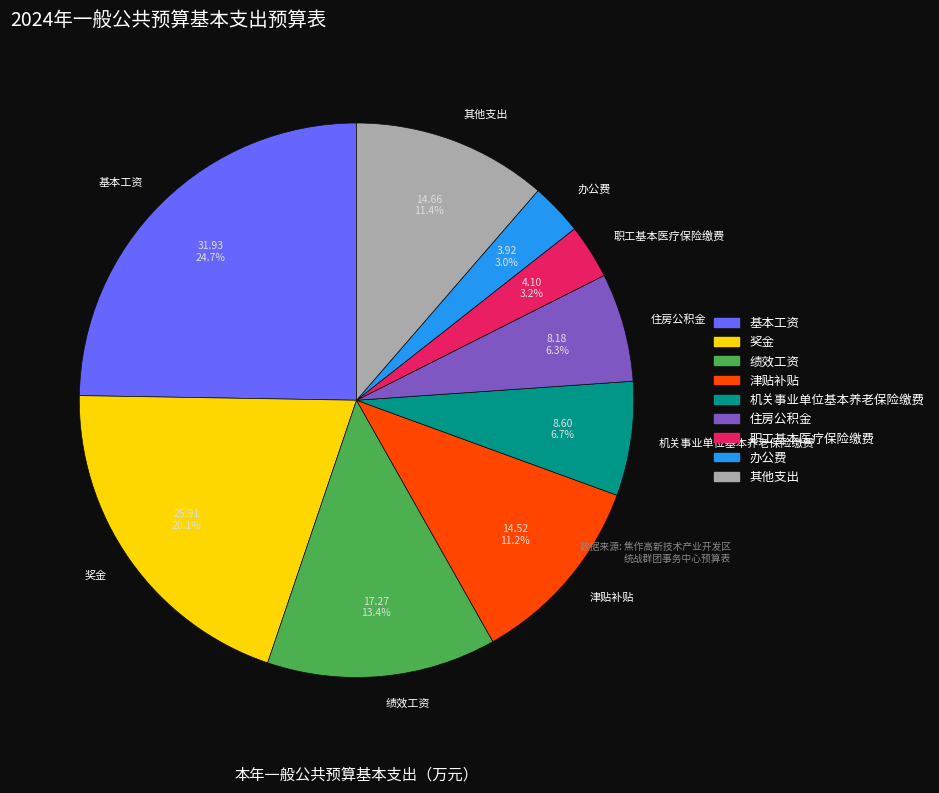

Is there a majority slice in this chart?

No